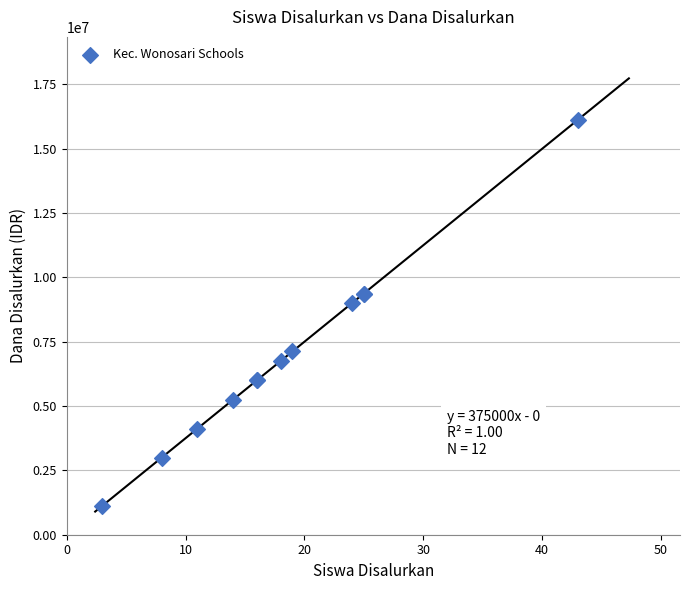

What Y value in the scatter plot is closest to 8625000?

9000000